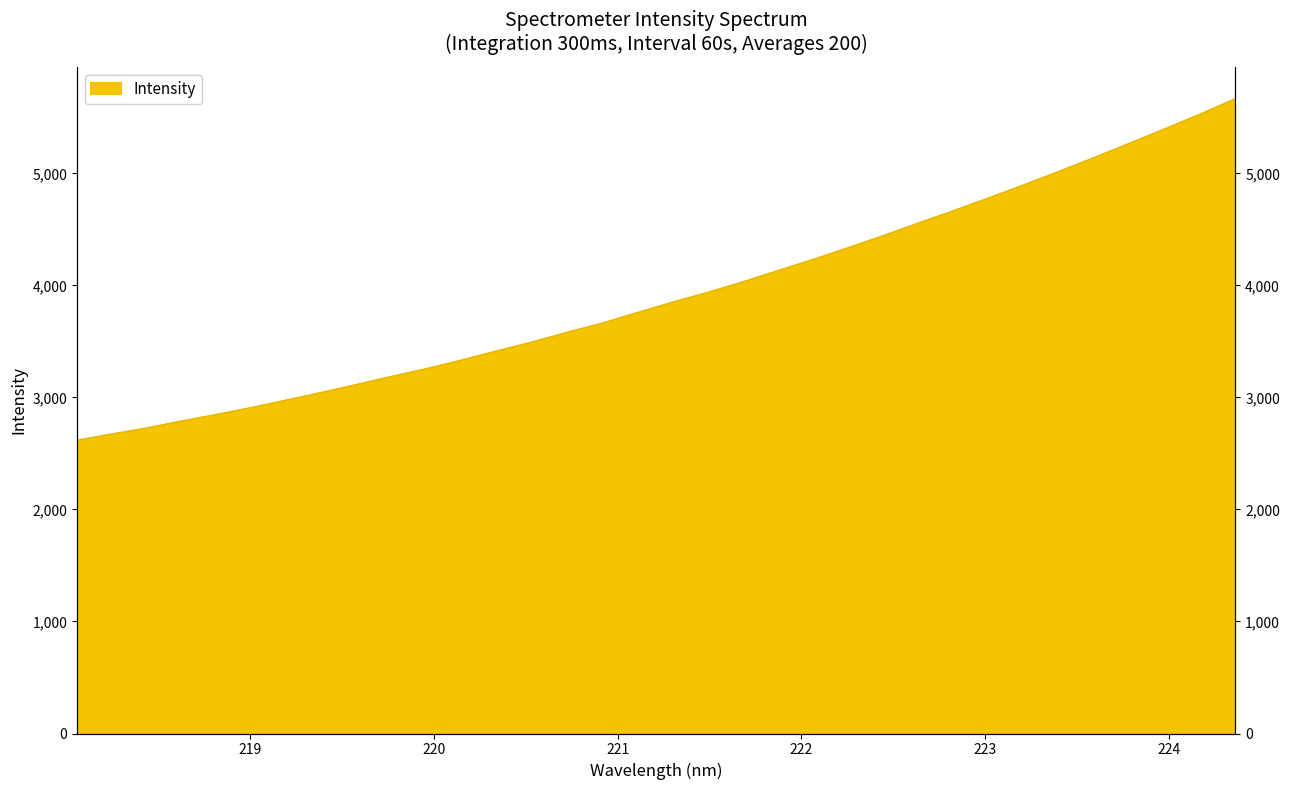

Reading left to right, extract all data points from this chart.

218.0596=2617.6	218.2508=2674.0	218.442=2727.9	218.6332=2790.6	218.8244=2849.7	219.0156=2911.7	219.2067=2979.2	219.3979=3047.1	219.589=3118.2	219.7801=3190.7	219.9712=3260.4	220.1623=3337.9	220.3533=3419.1	220.5444=3498.4	220.7354=3585.3	220.9264=3667.4	221.1174=3762.2	221.3083=3854.2	221.4993=3941.7	221.6902=4035.9	221.8812=4136.3	222.0721=4235.6	222.263=4340.7	222.4538=4448.6	222.6447=4560.9	222.8355=4671.7	223.0264=4785.1	223.2172=4901.5	223.408=5021.9	223.5987=5144.7	223.7895=5271.2	223.9802=5399.2	224.1709=5529.8	224.3616=5666.7